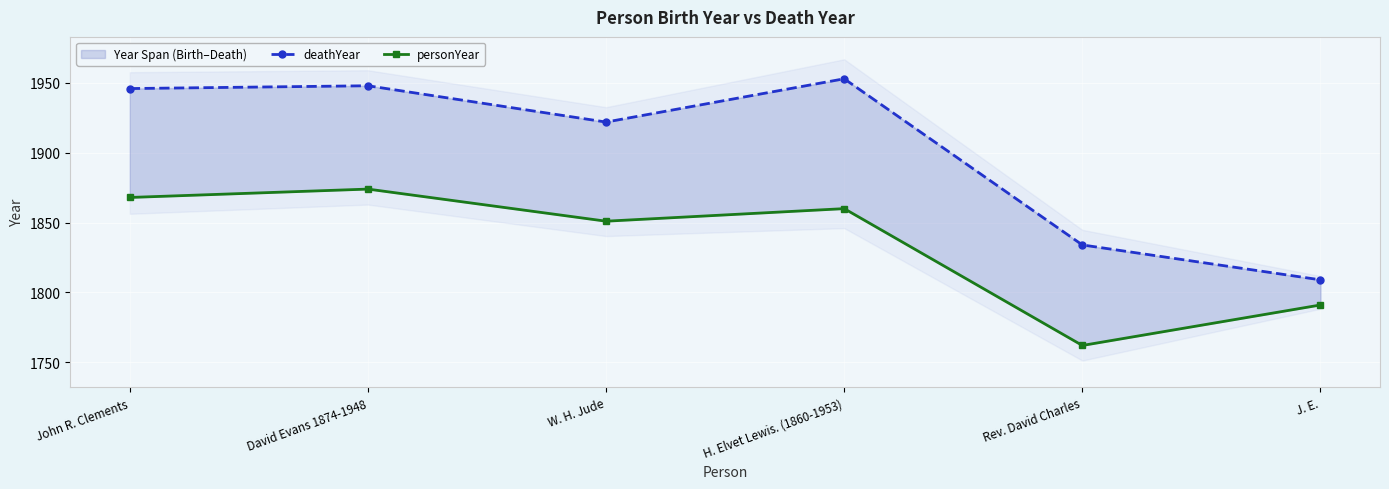

In personYear, how many points are higher than both neighbors (excluding endpoints)?

2